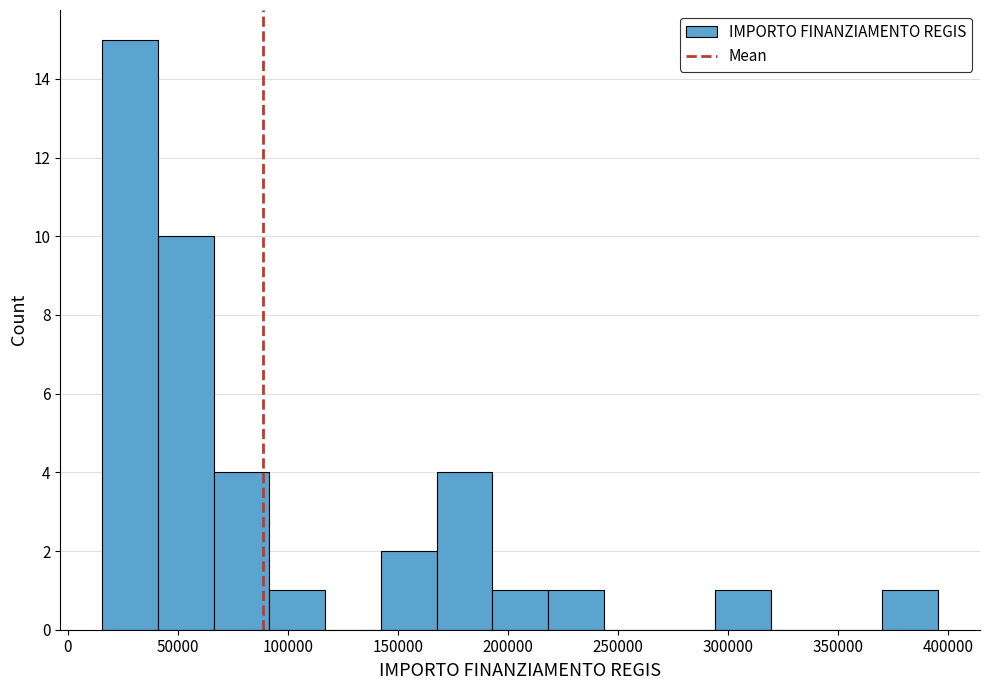

Reading left to right, transcribe this chart: for each bar, give the range it covers on the x-axis and its height. Neither the bar edges nor the heights are printed on the chart, so give them approximately, as read against the axes.

15000 to 40000: 15
40000 to 65000: 10
65000 to 90000: 4
90000 to 115000: 1
115000 to 140000: 0
140000 to 170000: 2
170000 to 195000: 4
195000 to 220000: 1
220000 to 245000: 1
245000 to 270000: 0
270000 to 295000: 0
295000 to 320000: 1
320000 to 345000: 0
345000 to 370000: 0
370000 to 395000: 1